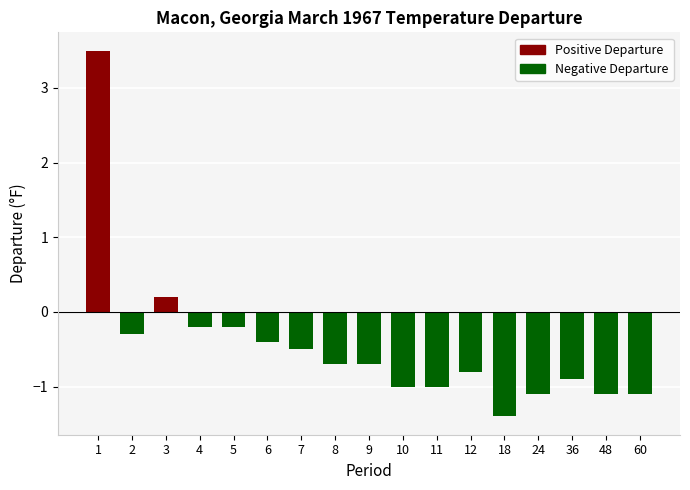

Are the bars horizontal?

No